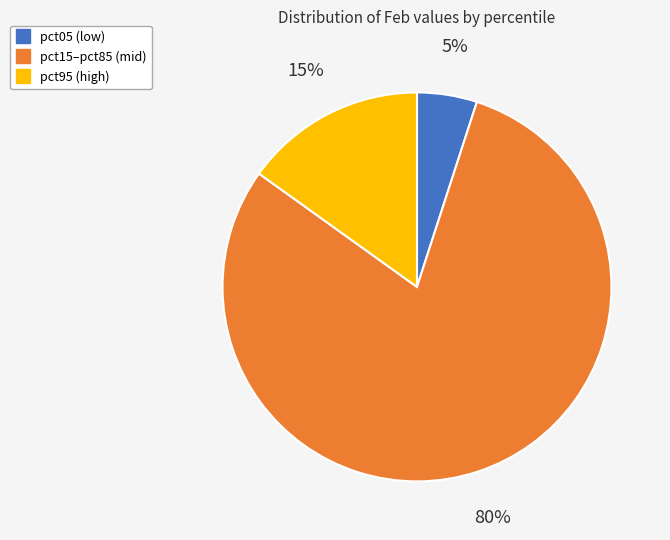

Count the number of slices in the pie.

3